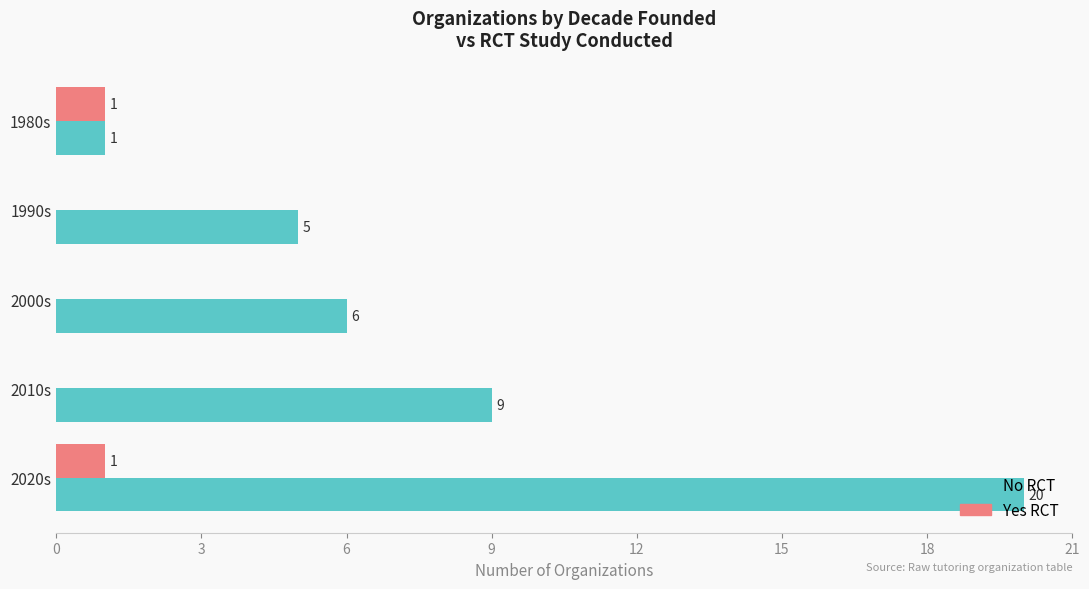

How many data points in Yes RCT are above 0?

2